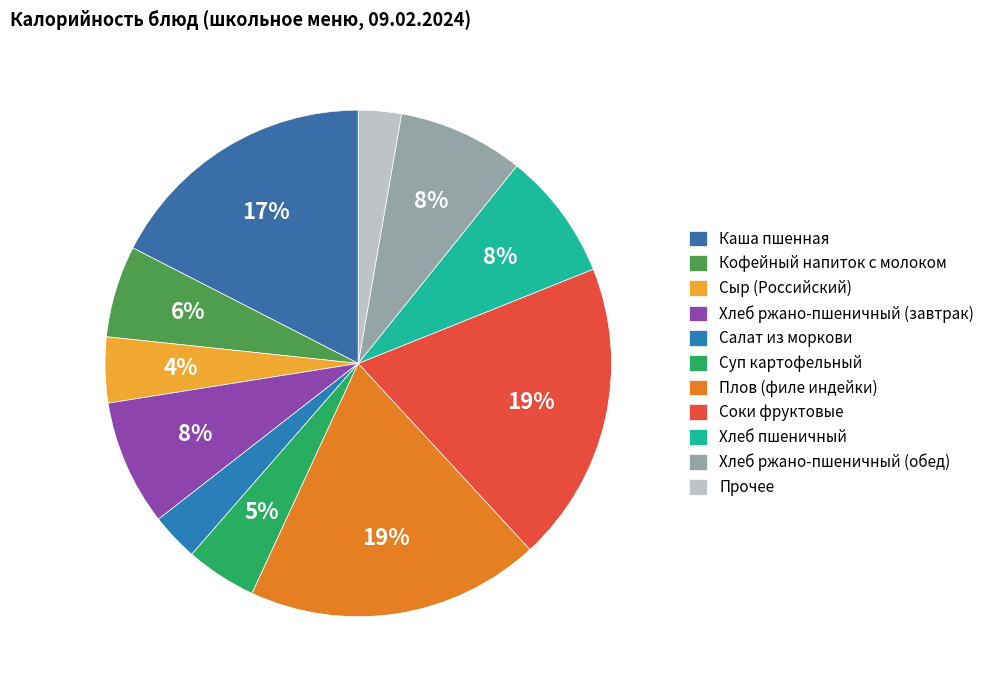

How many segments does this pie chart have?

11